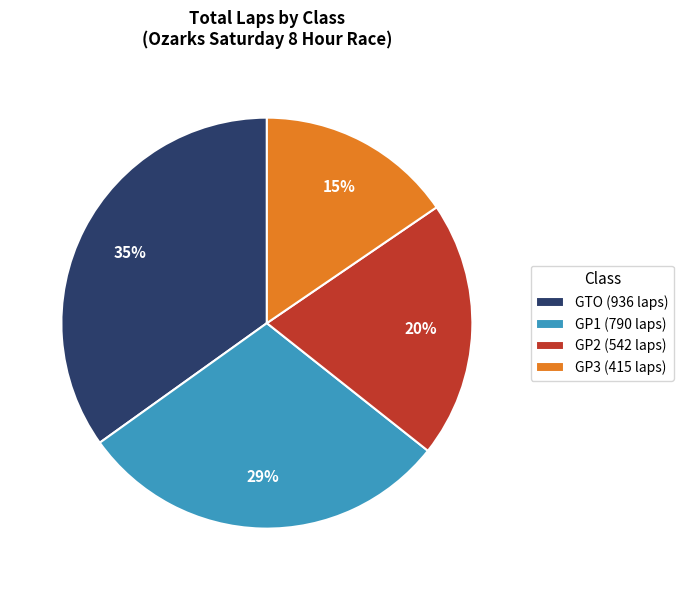

To the nearest percent, what portion does GP3 (415 laps) represent?

15%